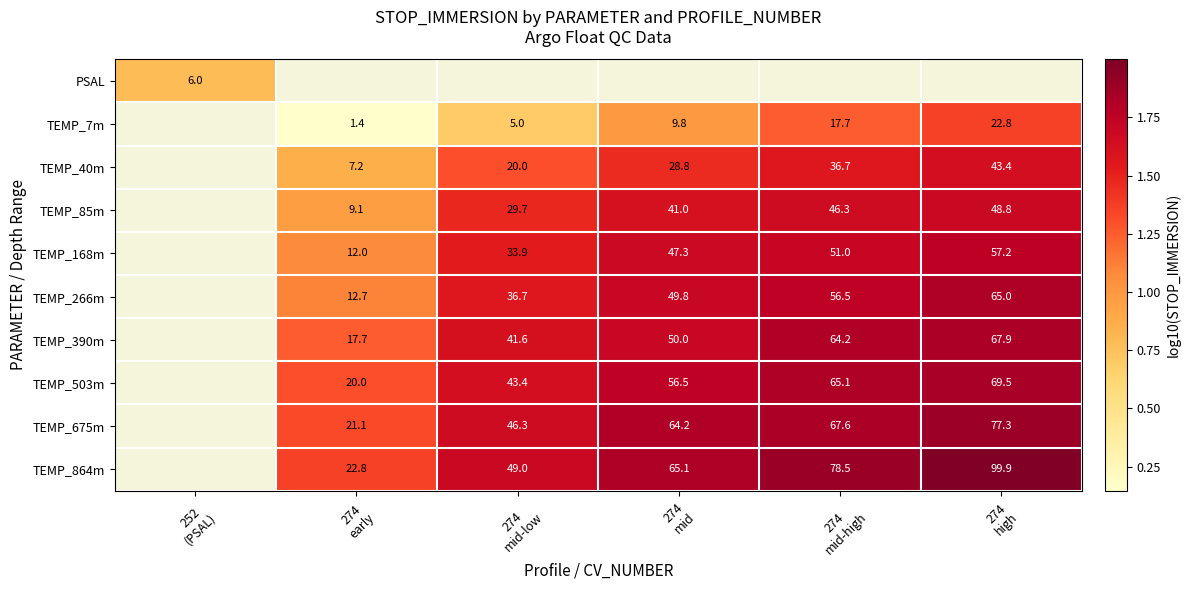

At 274 high, list the series in order from smallest to largest.

PSAL, TEMP_7m, TEMP_40m, TEMP_85m, TEMP_168m, TEMP_266m, TEMP_390m, TEMP_503m, TEMP_675m, TEMP_864m